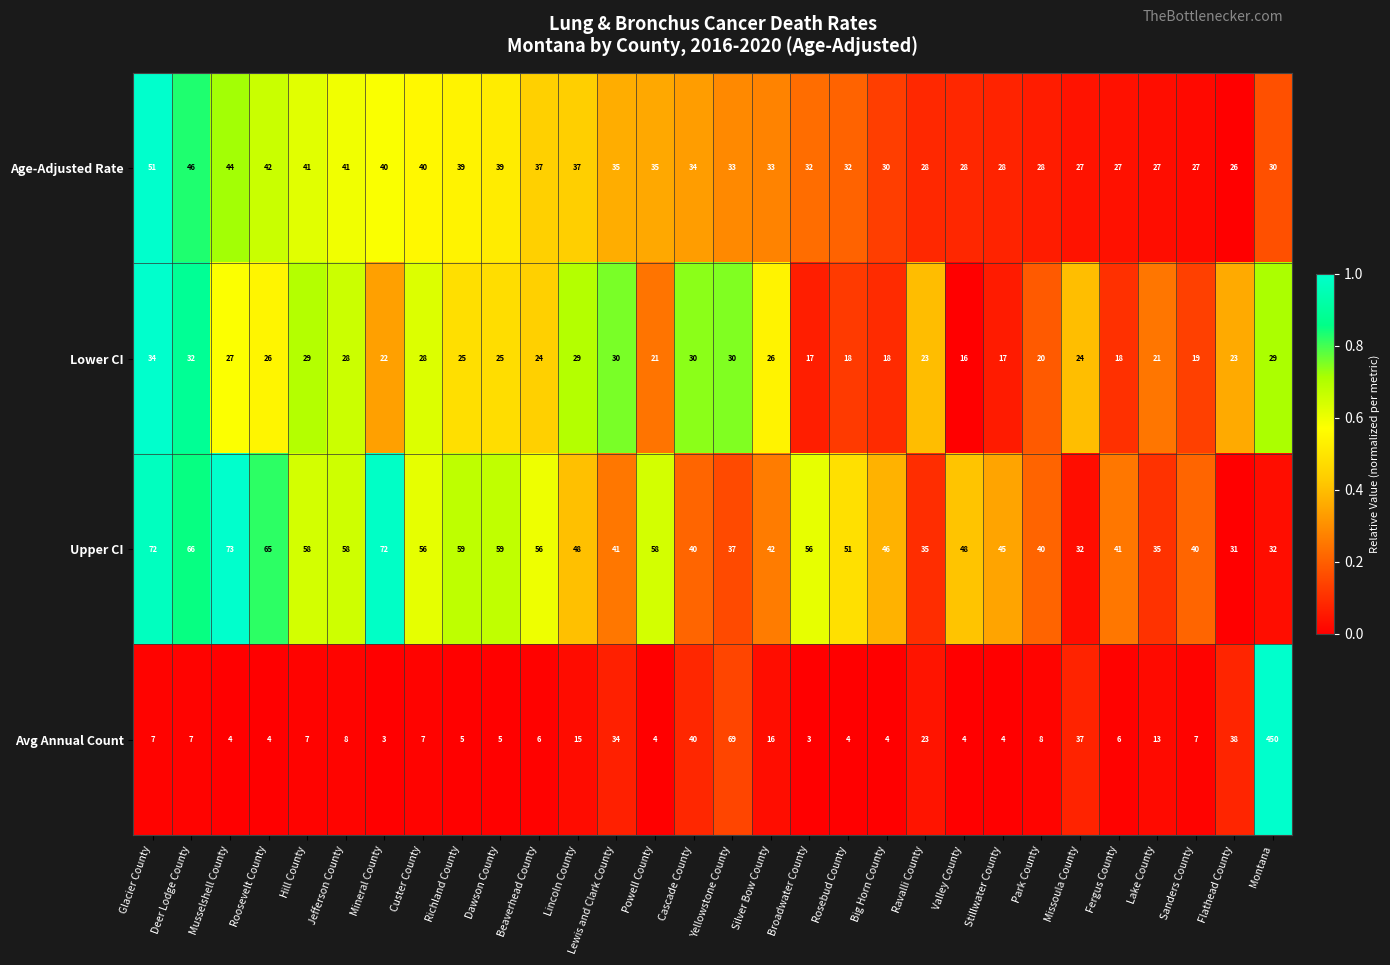

What is the sum of the Age-Adjusted Rate values at Montana and Richland County?

69